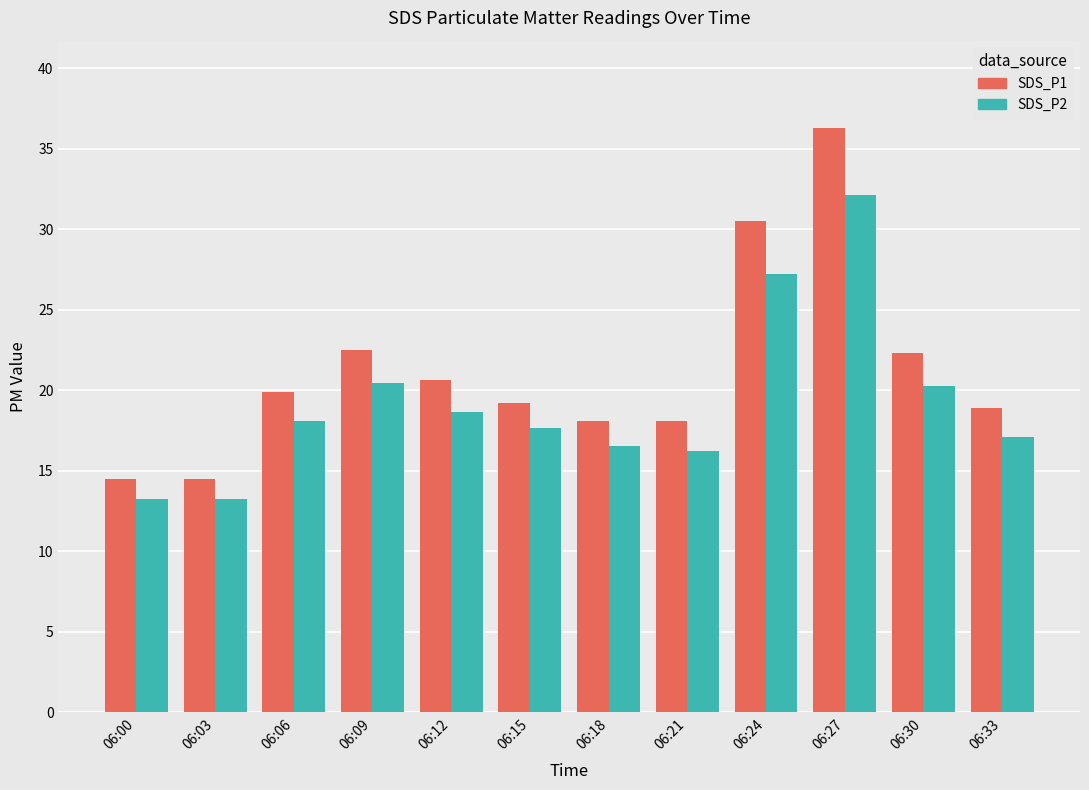

What is the average value of the SDS_P2 series?

19.2